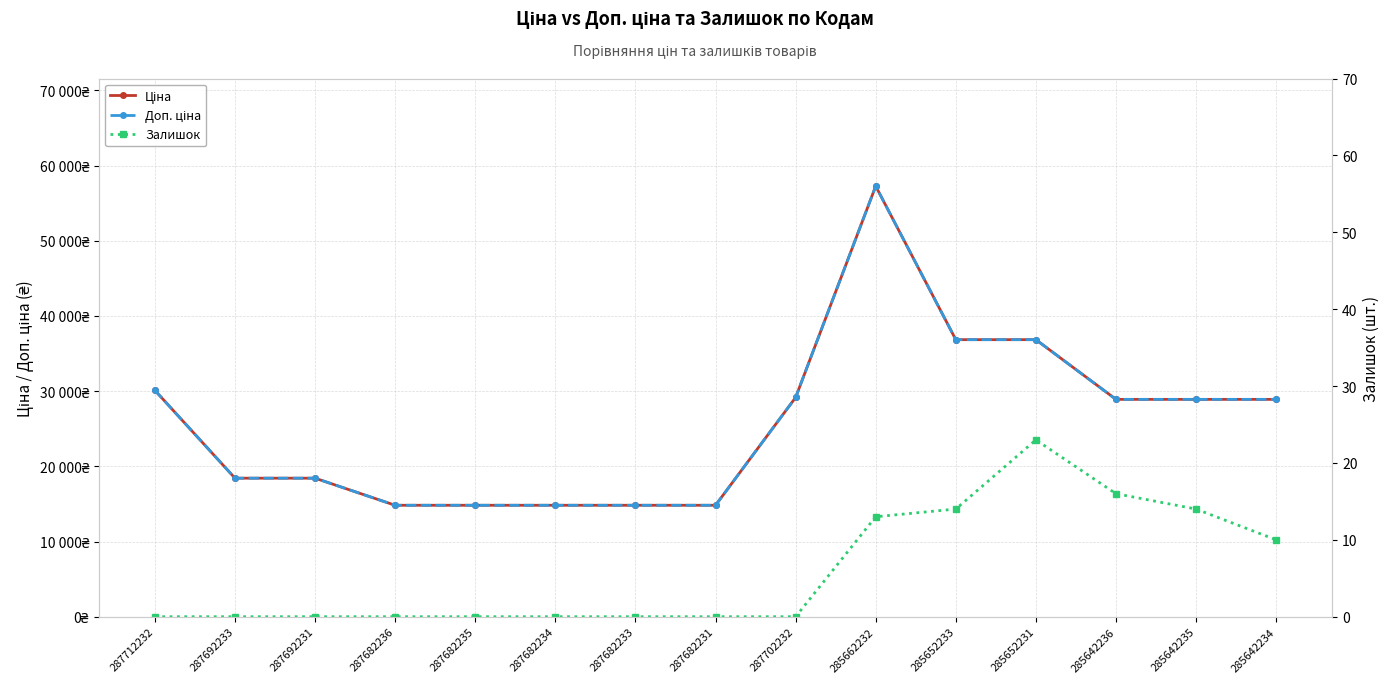

What are all the series names shown in the legend?

Ціна, Доп. ціна, Залишок